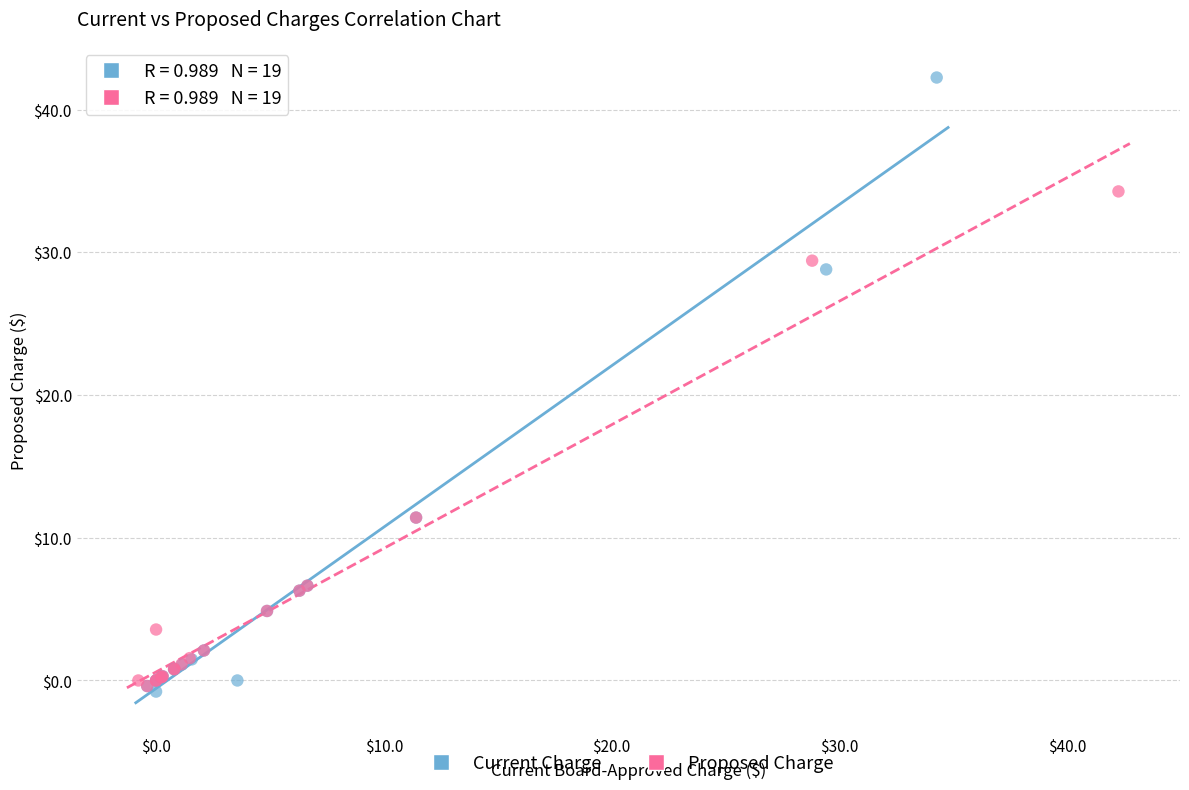

Which series contains the lowest Y value?

Current Charge